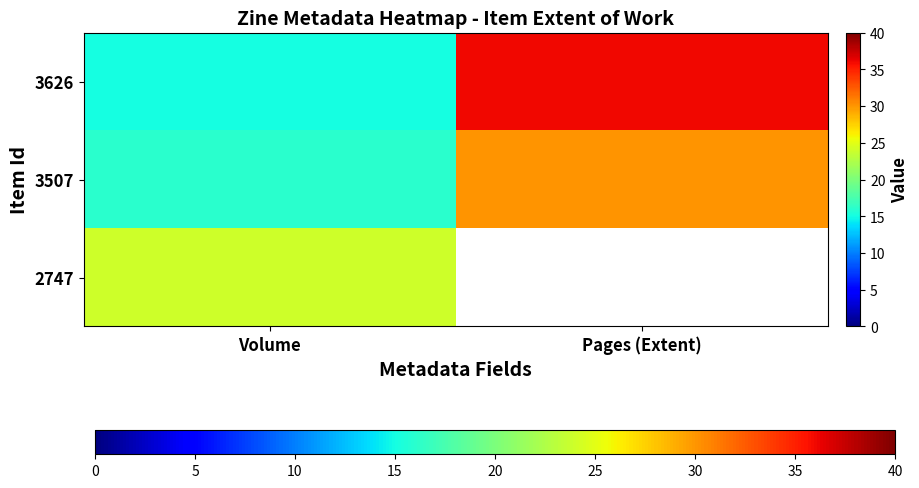

How many data points in 3507 are less than 30?

1